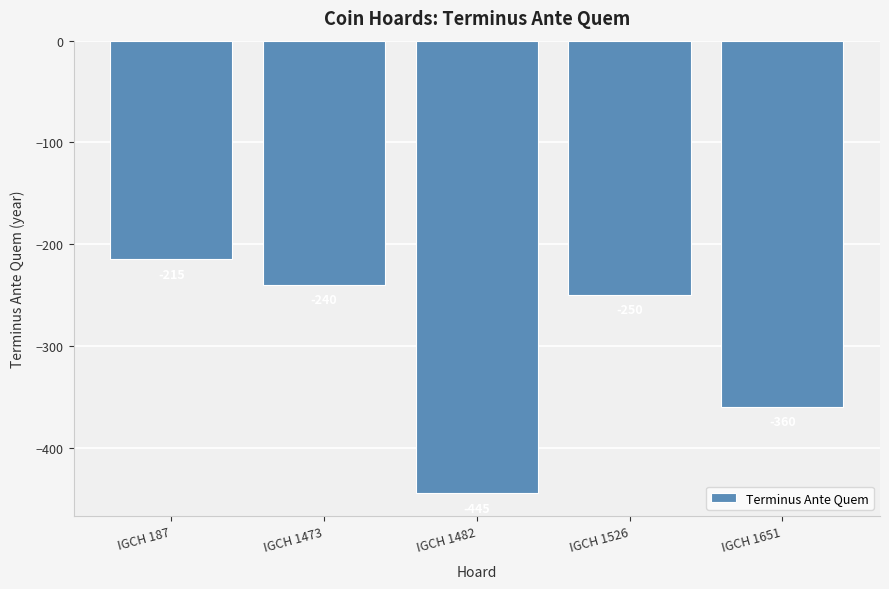

What is the change in value from IGCH 1473 to IGCH 1482?

-205